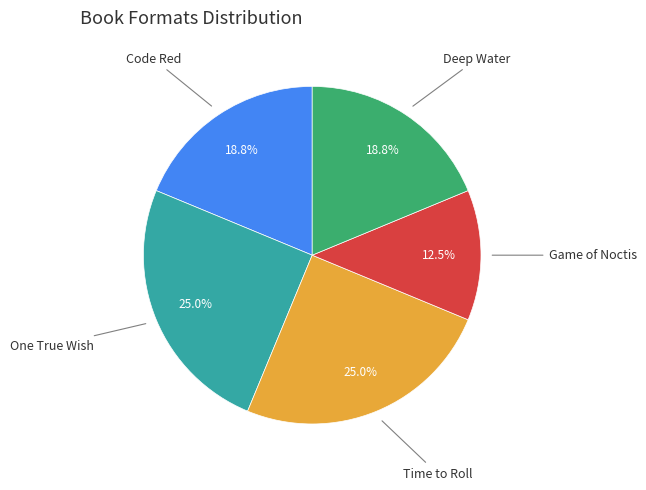

Does any single category account for the majority?

No